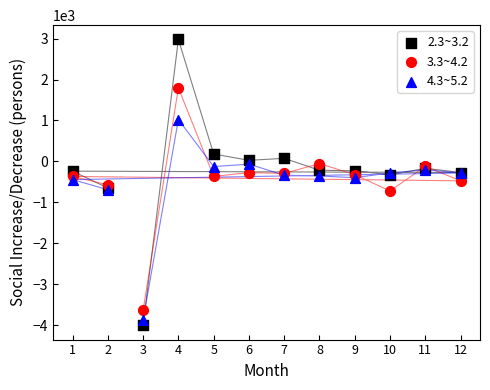

Which series has the largest Y range (max minus min)?

2.3~3.2